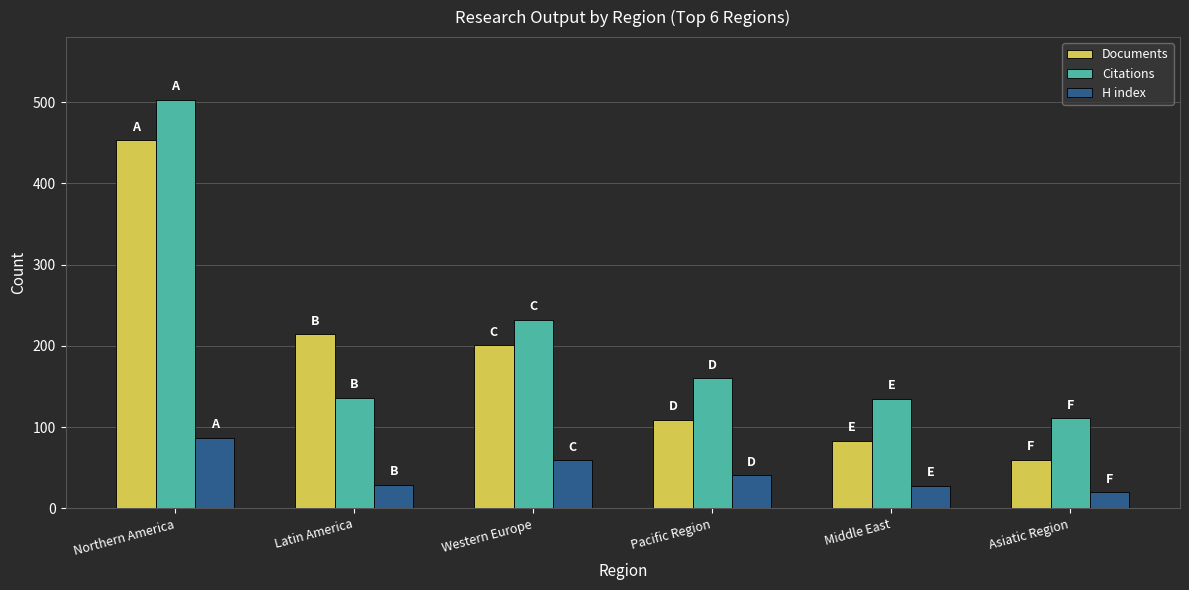

What is the sum of the Citations values at Pacific Region and Western Europe?

392